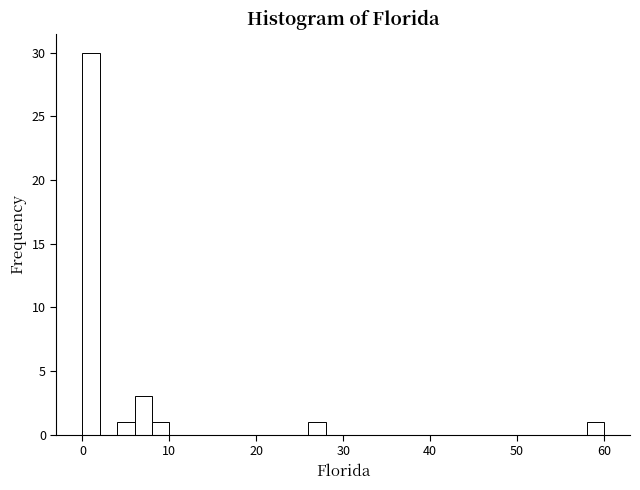

Around what value on the x-axis is the tallest bar? Give the approximate position of its centre, as read against the axis.

1